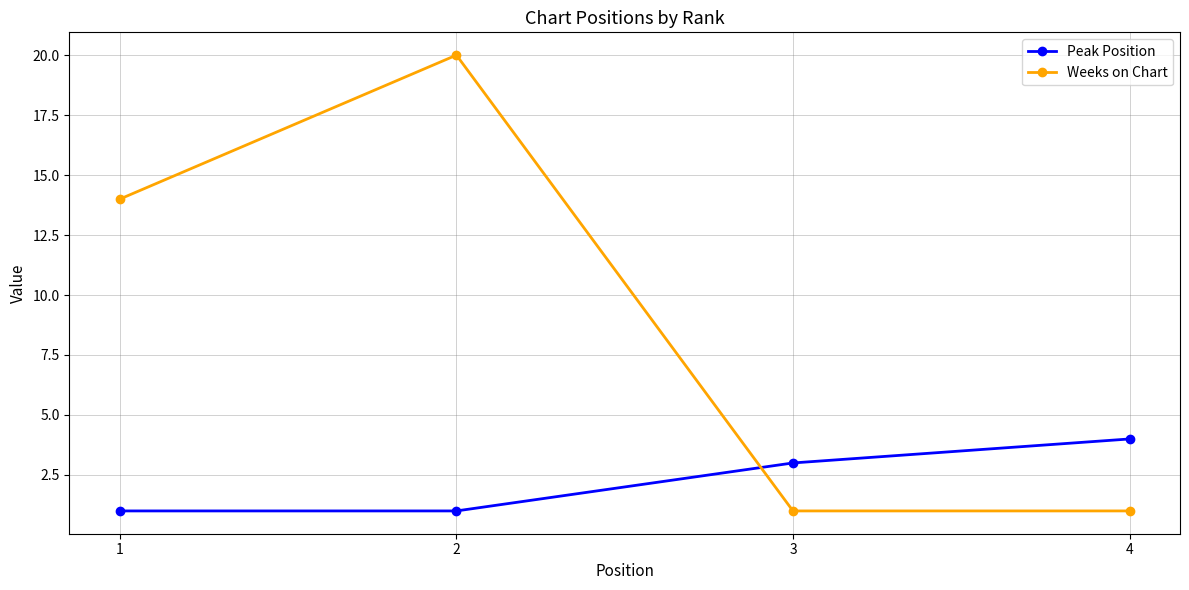

Rank the series at 2 from lowest to highest value.

Peak Position, Weeks on Chart